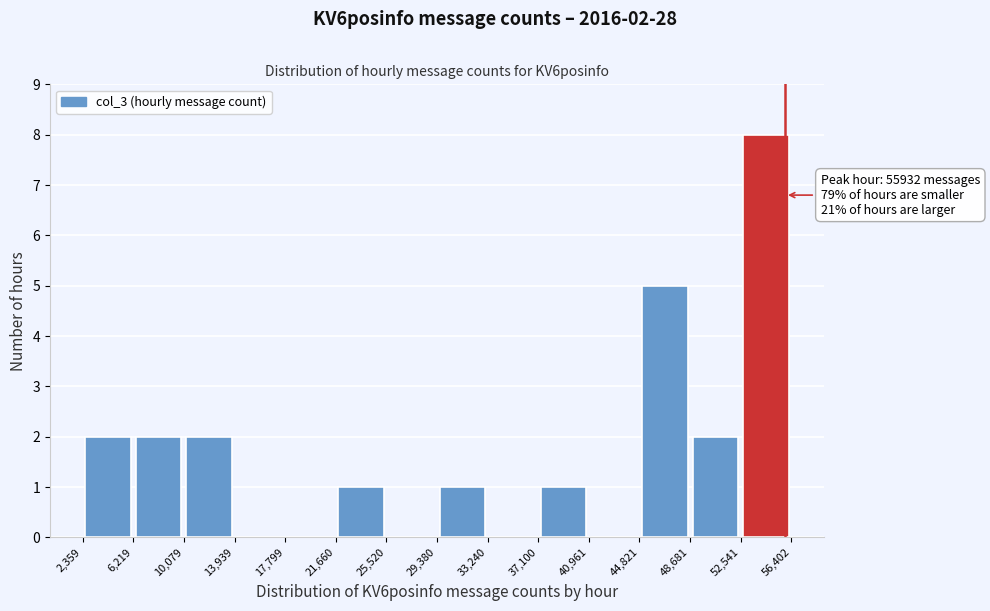

Which range on the x-axis has the tallest bar?

52,541 to 56,402